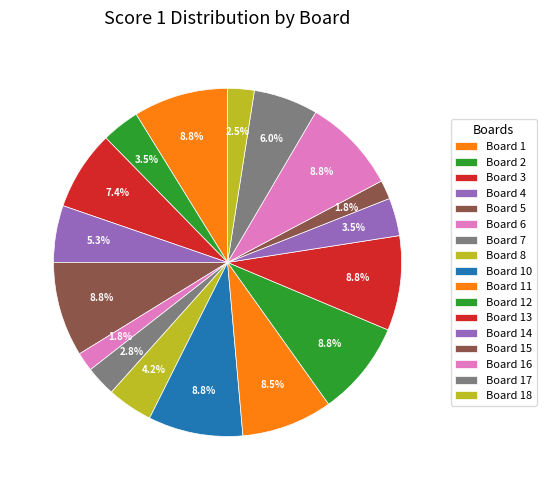

True or false: Board 16 accounts for 16% of the total.

False